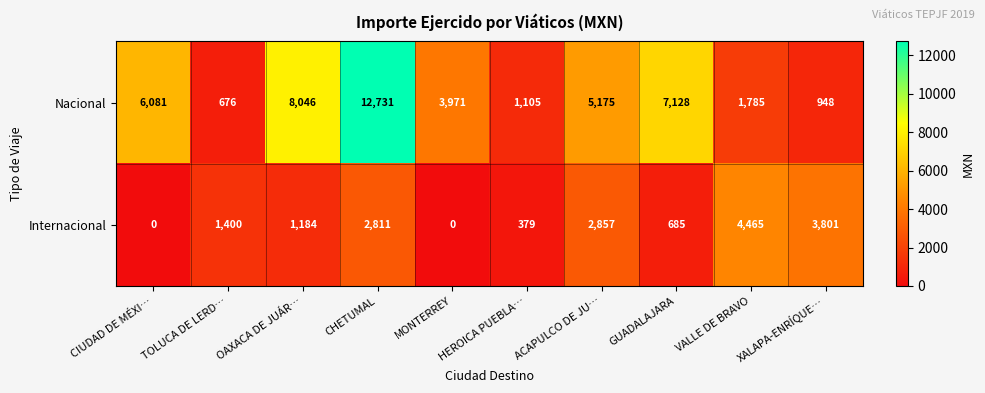

Rank the series at XALAPA-ENRÍQUE… from lowest to highest value.

Nacional, Internacional